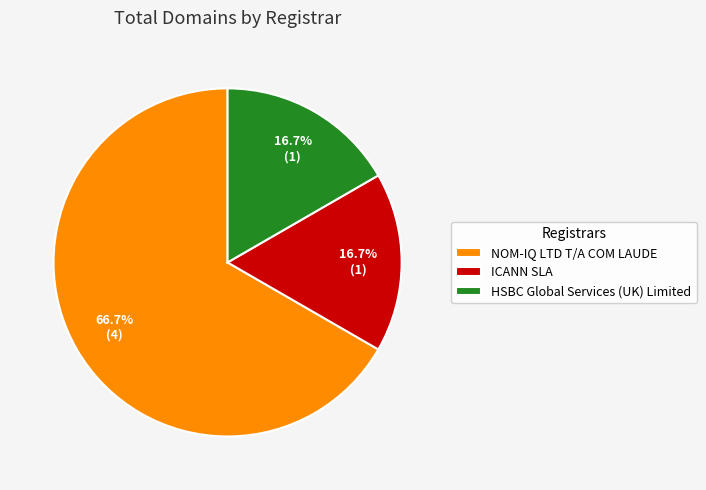

Which slice is the largest?

NOM-IQ LTD T/A COM LAUDE